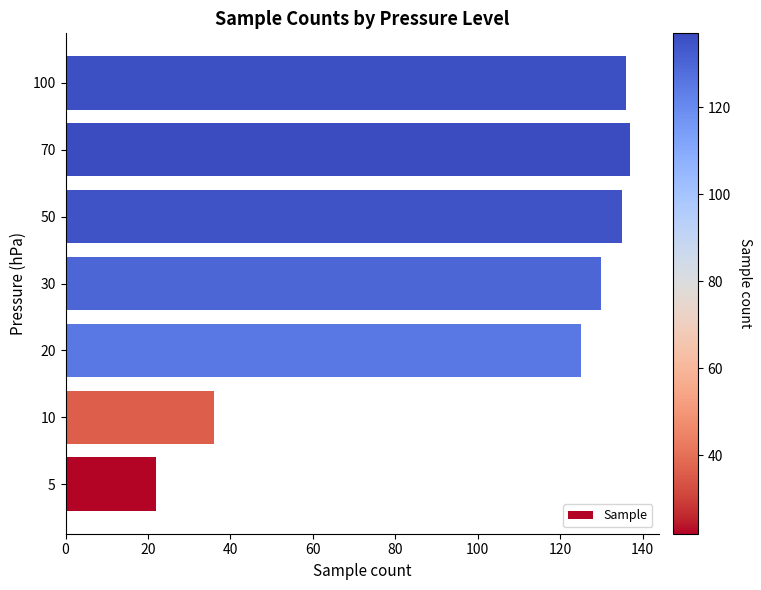

What value does the data have at 20?

125